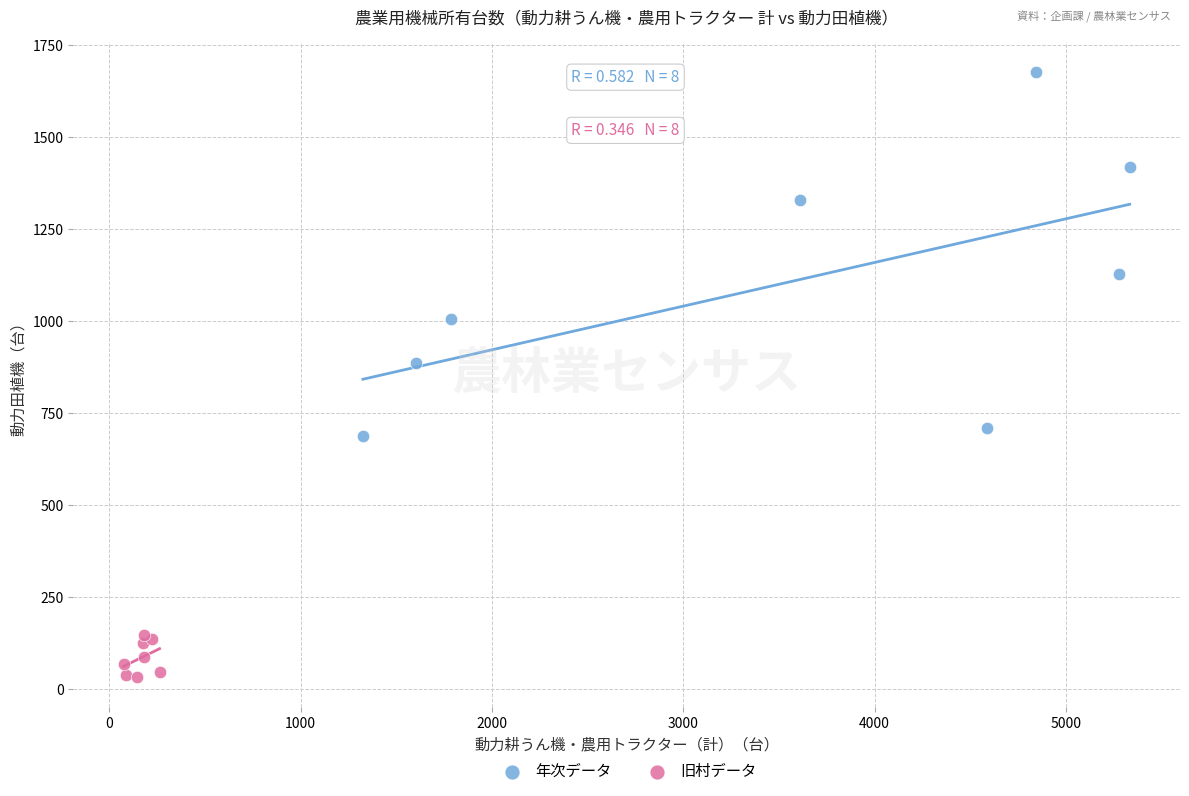

What are all the series names shown in the legend?

年次データ, 旧村データ